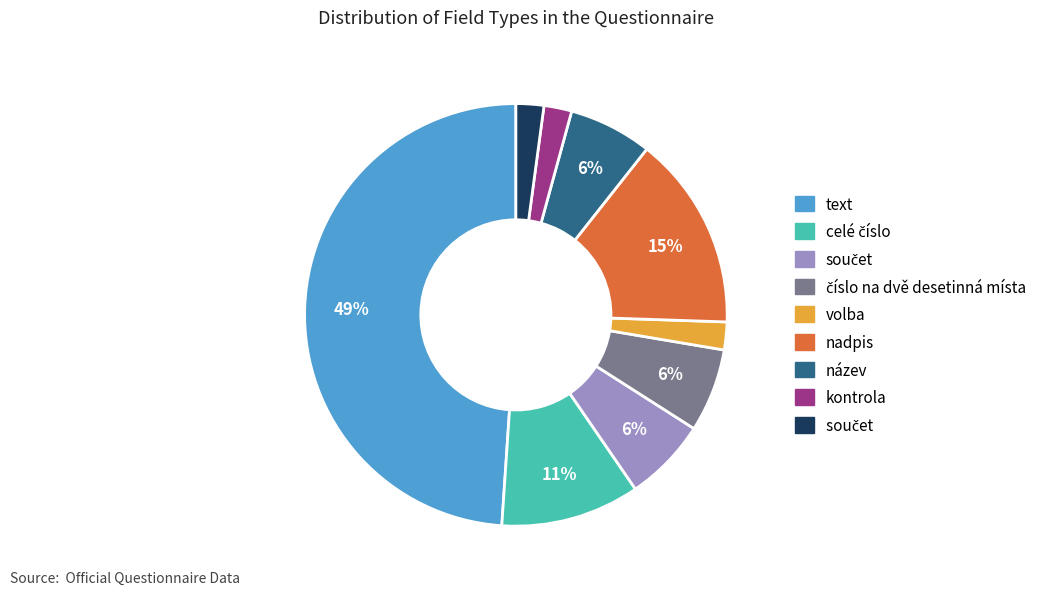

To the nearest percent, what is the average slice percentage?

11%